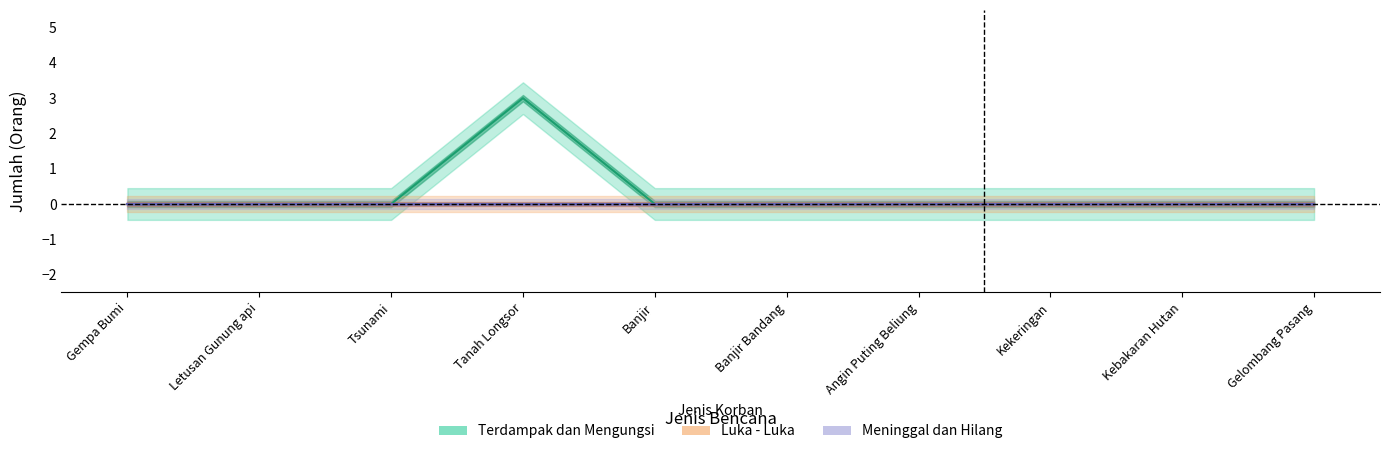

Which series has the largest total across all categories?

Terdampak dan Mengungsi